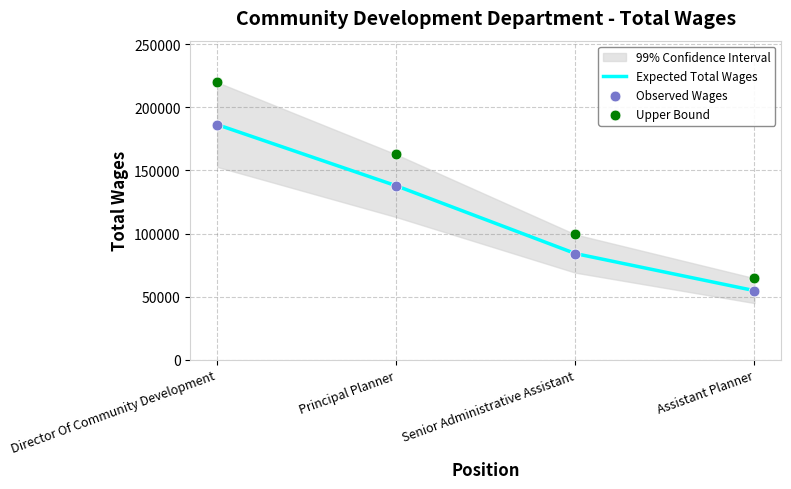

Which series has the largest total across all categories?

Upper Bound